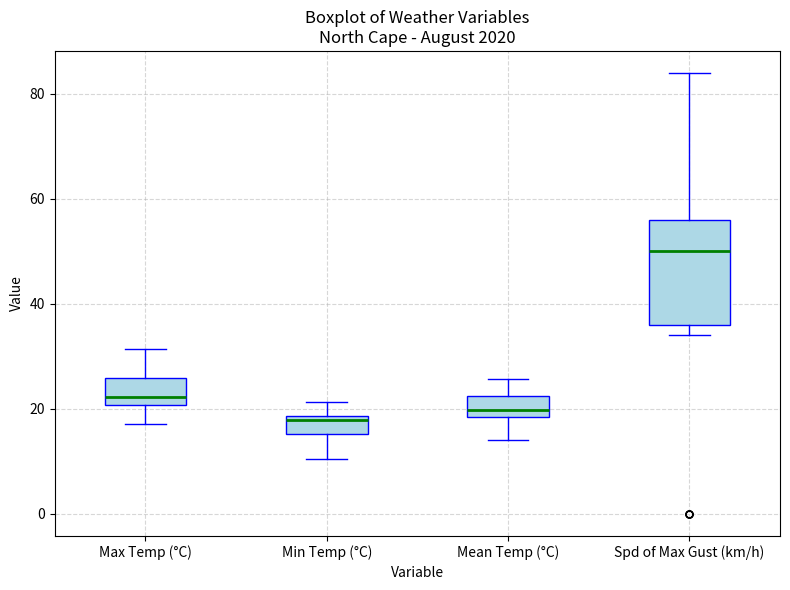

Reading left to right, read every box against the y-axis: the position of its median line, the range the box covers, and the ends of its whiskers. The values are not printed on the chart, so give them approximately, as read against the axis.

Max Temp (°C): median 22, box 20 to 26, whiskers 18 to 32
Min Temp (°C): median 18 (just below the box's upper edge), box 16 to 18, whiskers 10 to 22
Mean Temp (°C): median 20, box 18 to 22, whiskers 14 to 26
Spd of Max Gust (km/h): median 50, box 36 to 56, whiskers 34 to 84